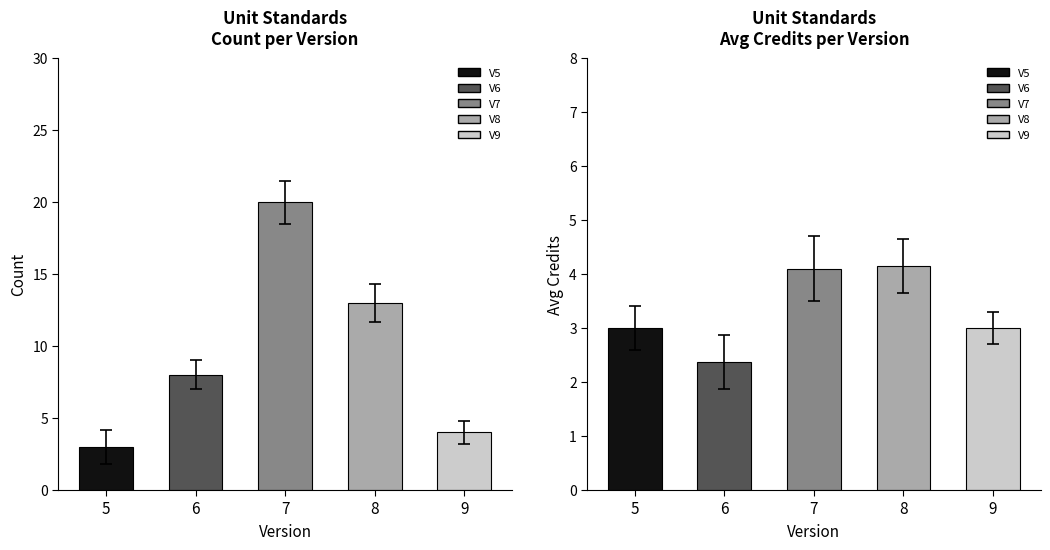

Is the value of Count at 9 greater than the value of Avg Credits at 8?

No